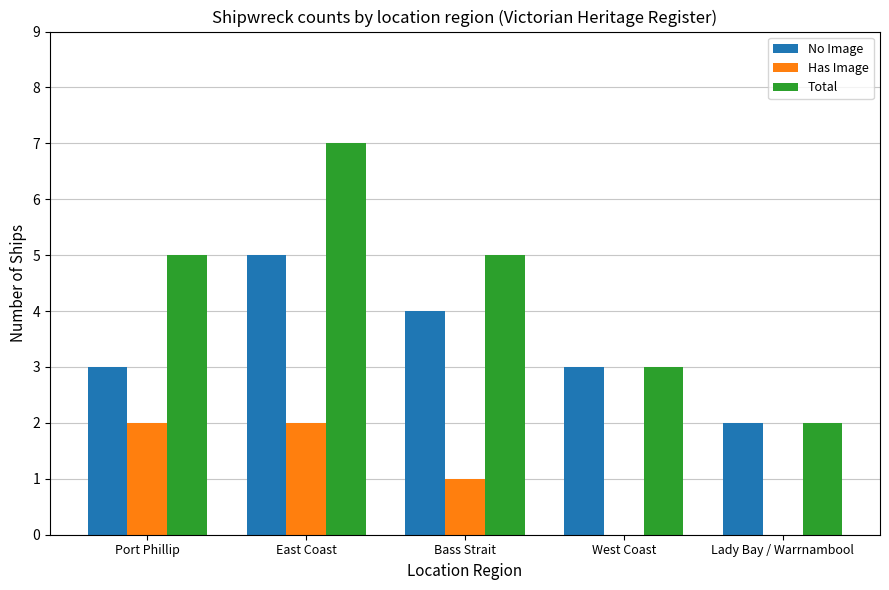

Which series changed the most between East Coast and Bass Strait?

Total